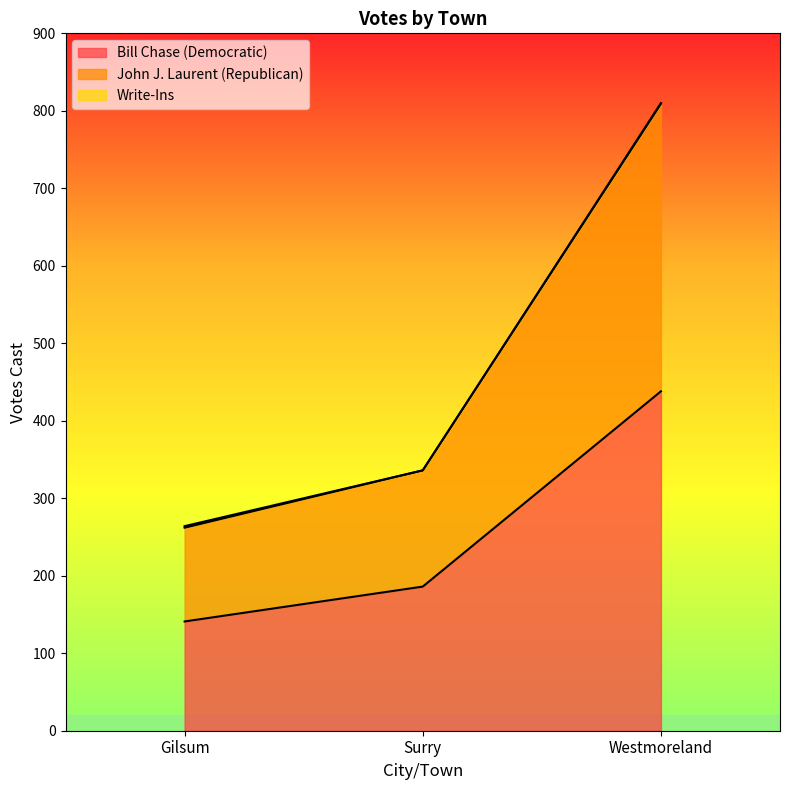

How many values in the Bill Chase (Democratic) series are below 186?

1